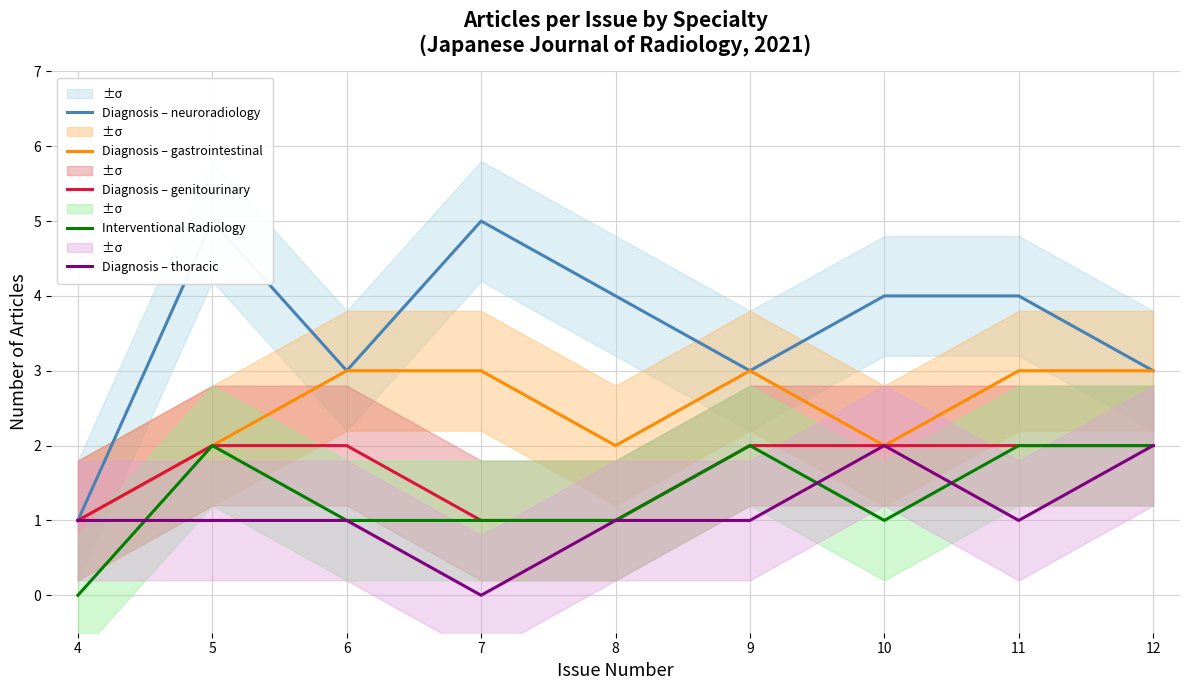

True or false: Diagnosis – thoracic and Diagnosis – genitourinary intersect in this chart.

False